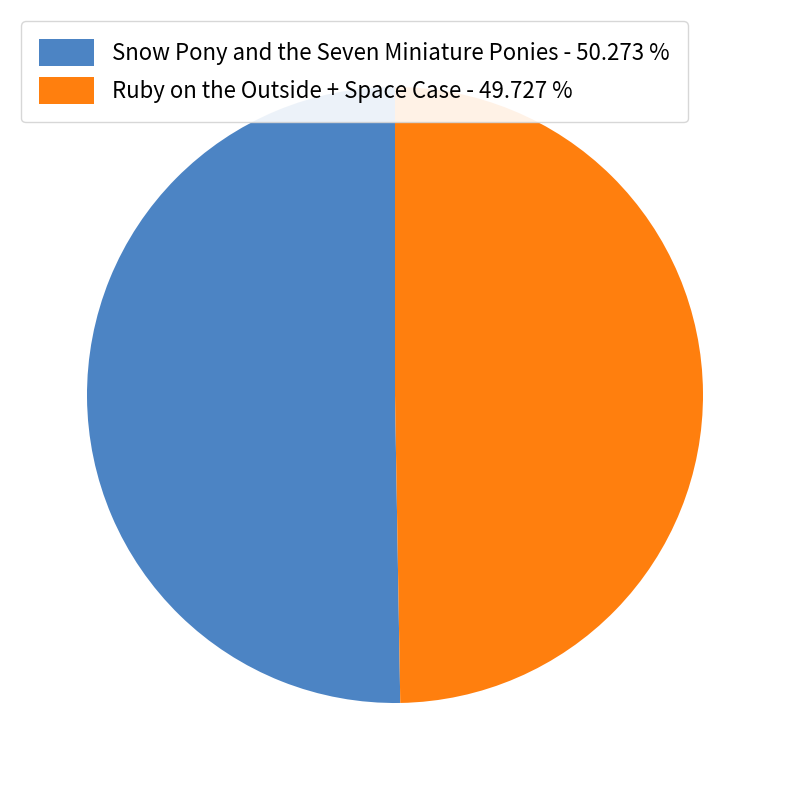

Which slice is the largest?

Snow Pony and the Seven Miniature Ponies - 50.273 %